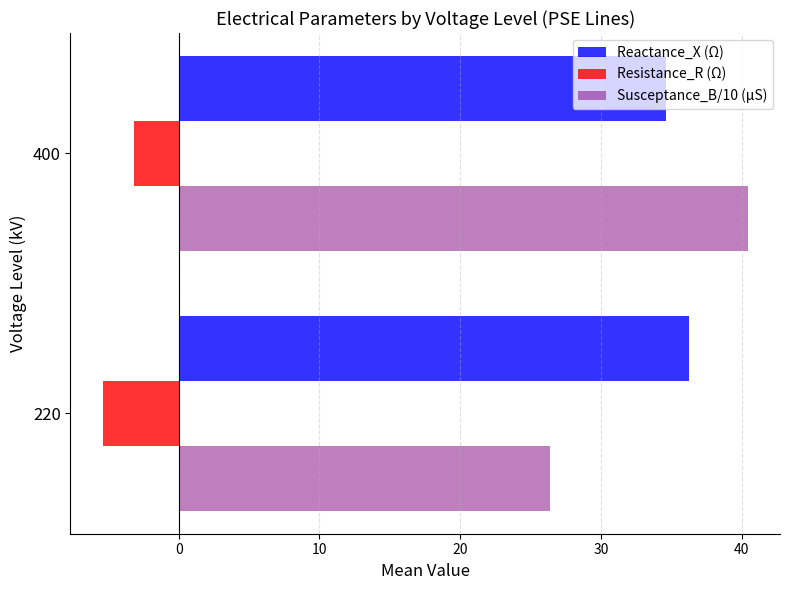

Which series has the largest range (max minus min)?

Susceptance_B/10 (μS)